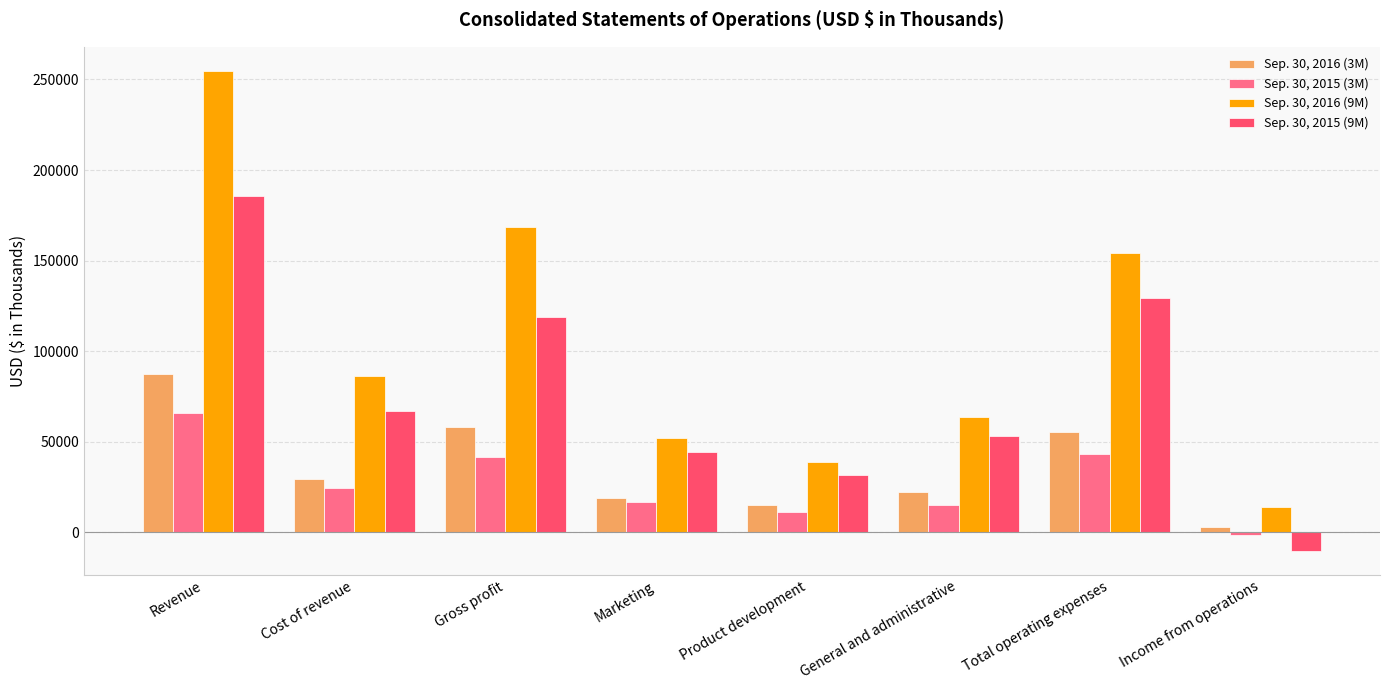

Which label corresponds to the smallest value in the chart?

Income from operations